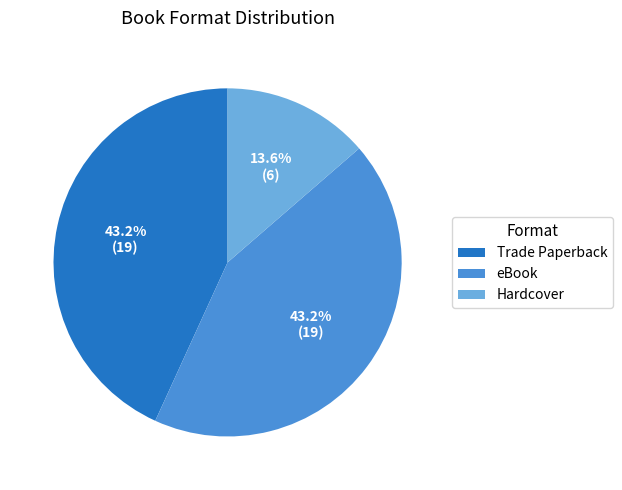

Between Trade Paperback and Hardcover, which is larger?

Trade Paperback